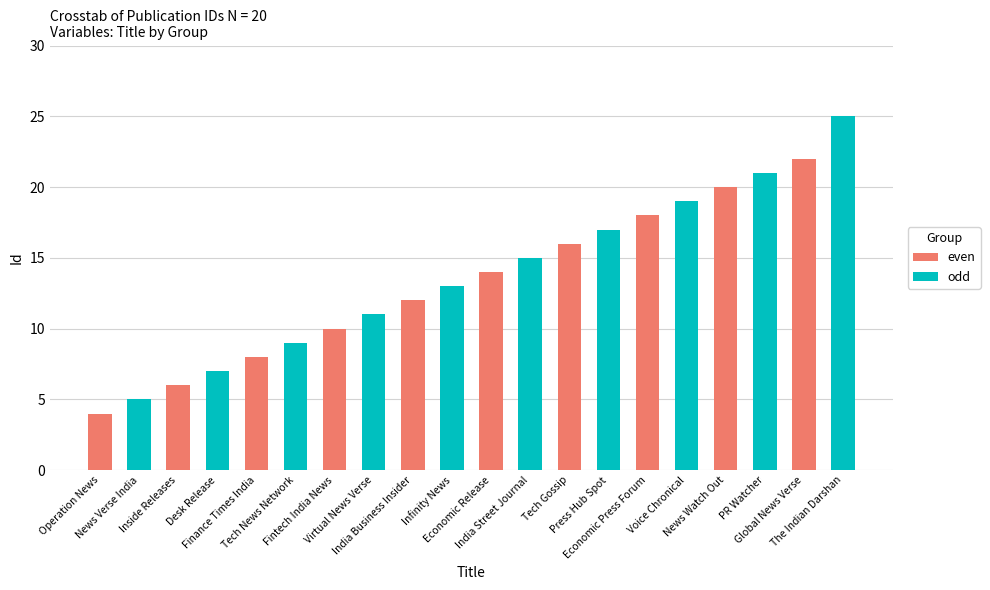

How many series are shown in this chart?

2